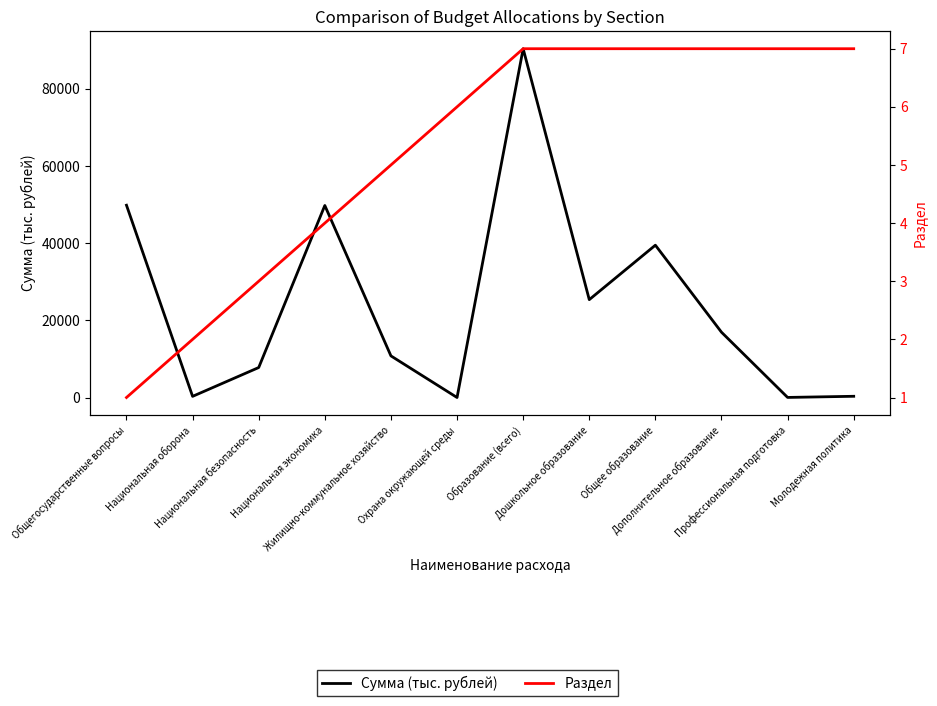

What is the sum of the Раздел values at Профессиональная подготовка and Охрана окружающей среды?

13.0